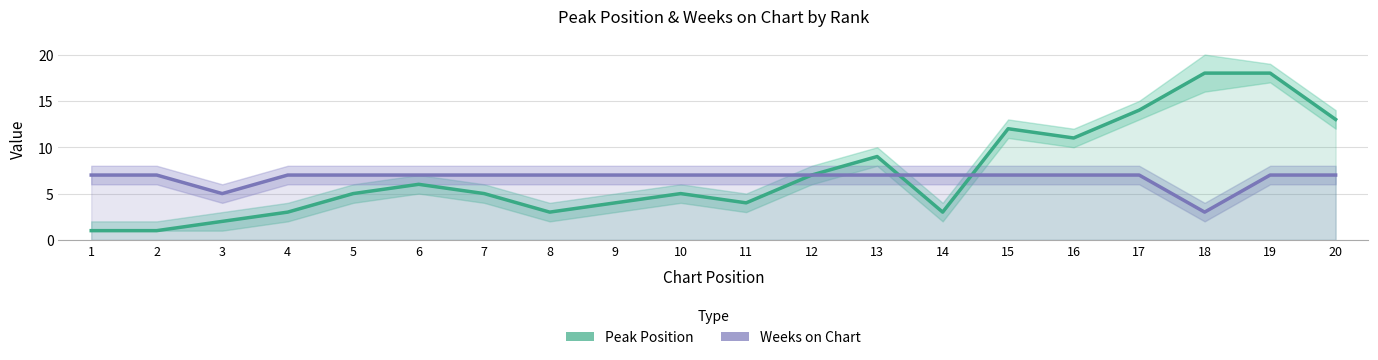

Which series has the largest range (max minus min)?

Peak Position